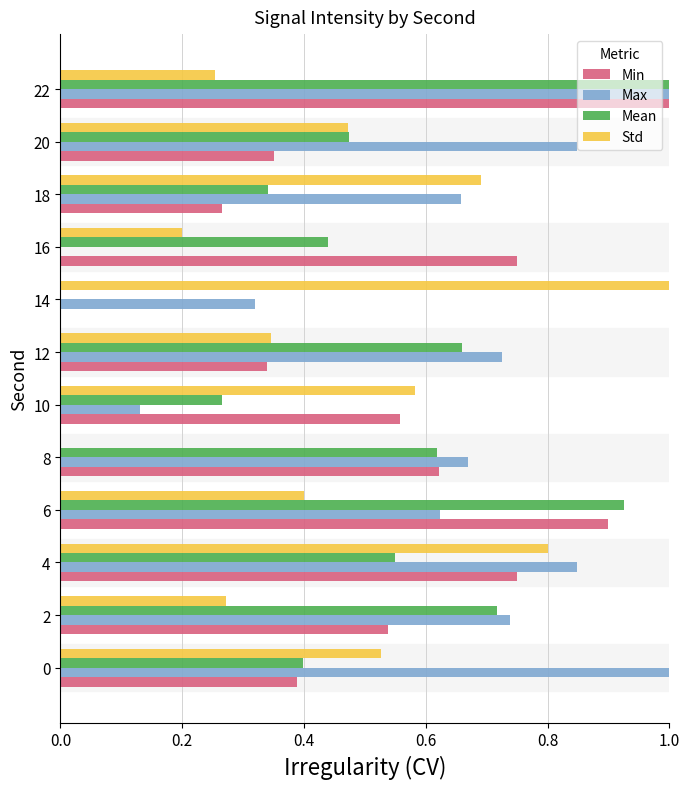

At which category is the sum across all series the highest?

22